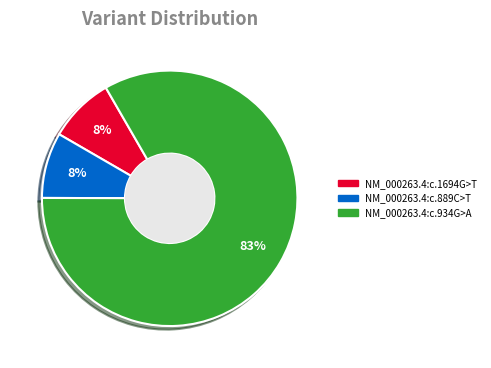

Is NM_000263.4:c.1694G>T the majority of the pie?

No